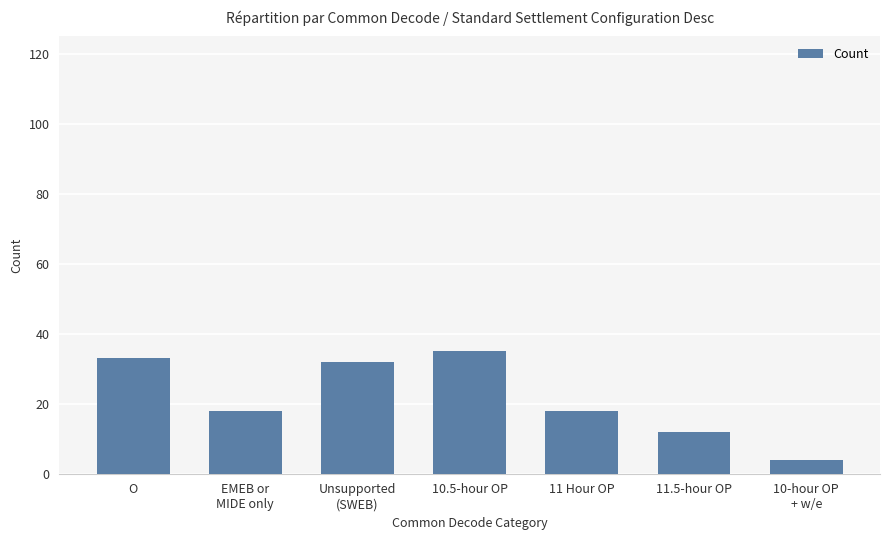

Reading left to right, what are all the values shown in this chart?

33	18	32	35	18	12	4